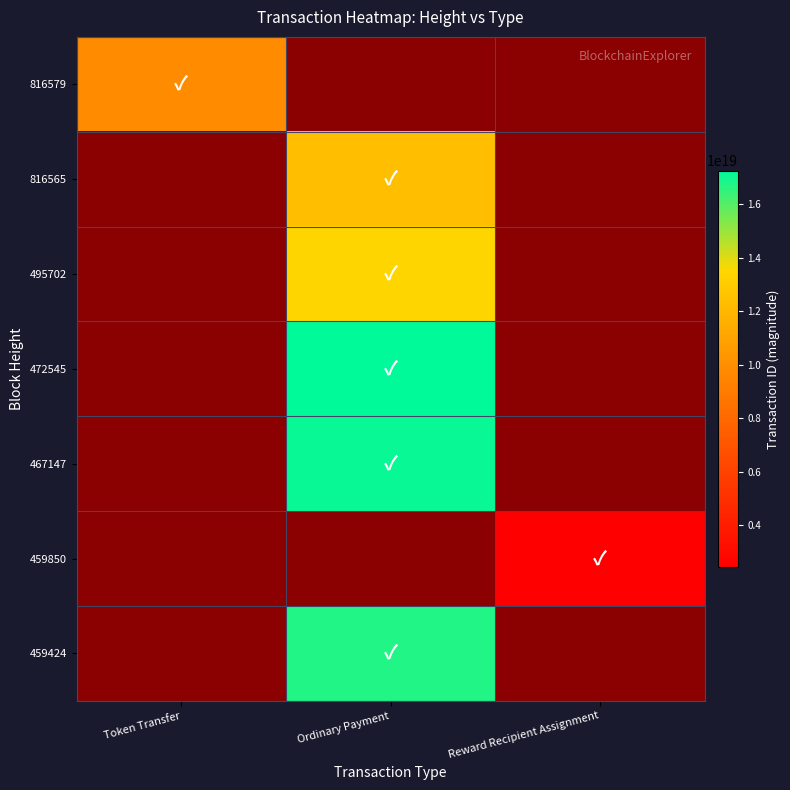

Is it true that 459850 equals 2430034769923472384.0 at Reward Recipient Assignment?

True